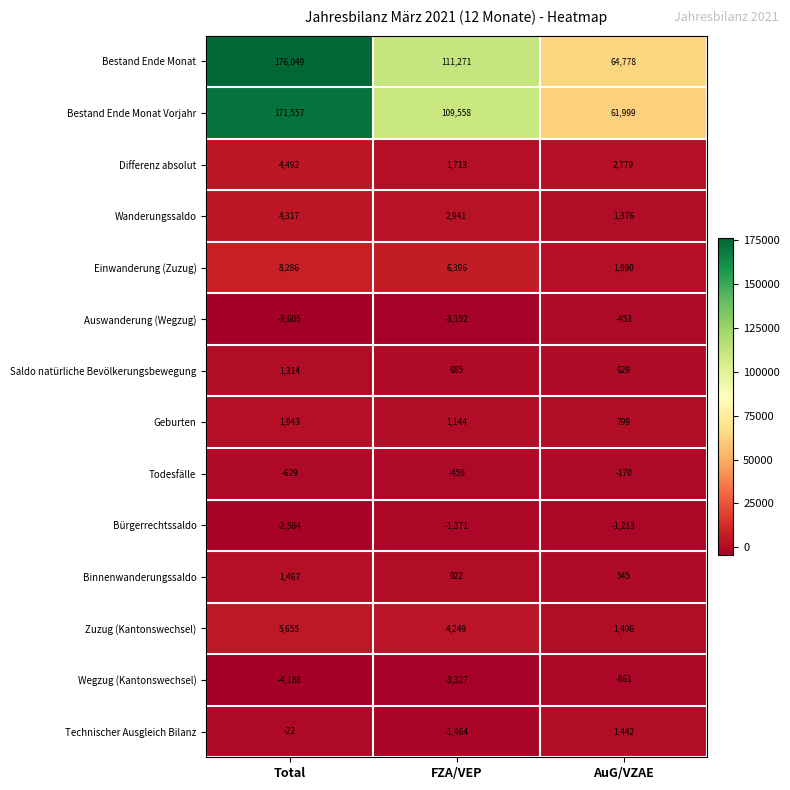

Which category has the highest value across all series?

Total